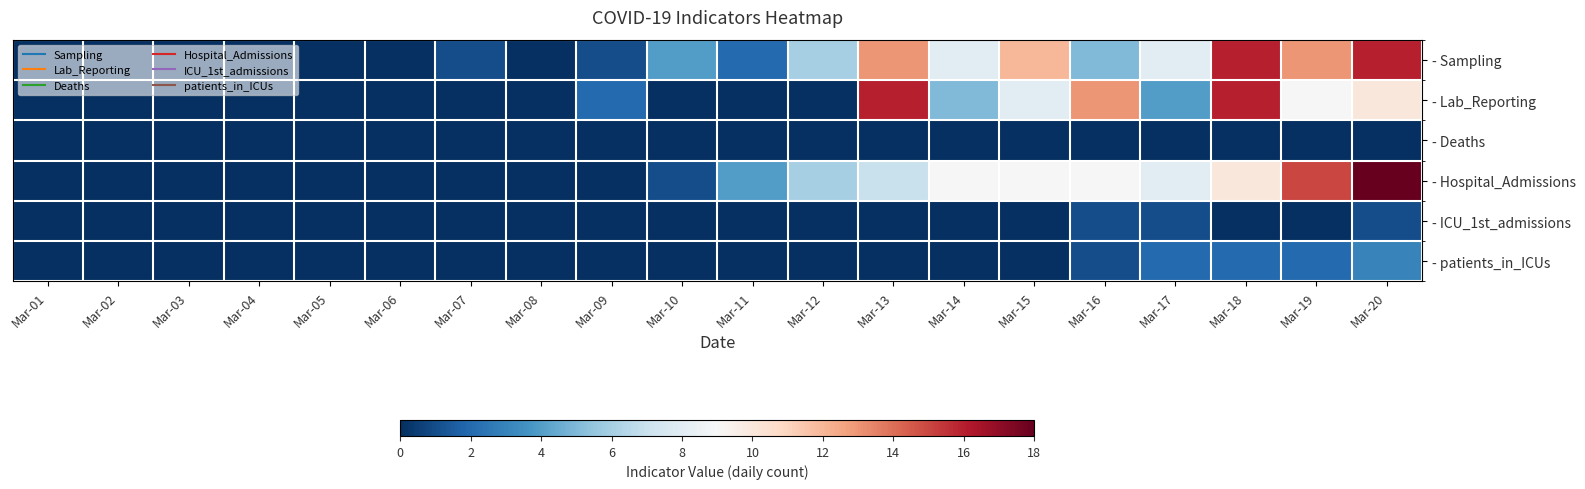

How many series are shown in this chart?

6